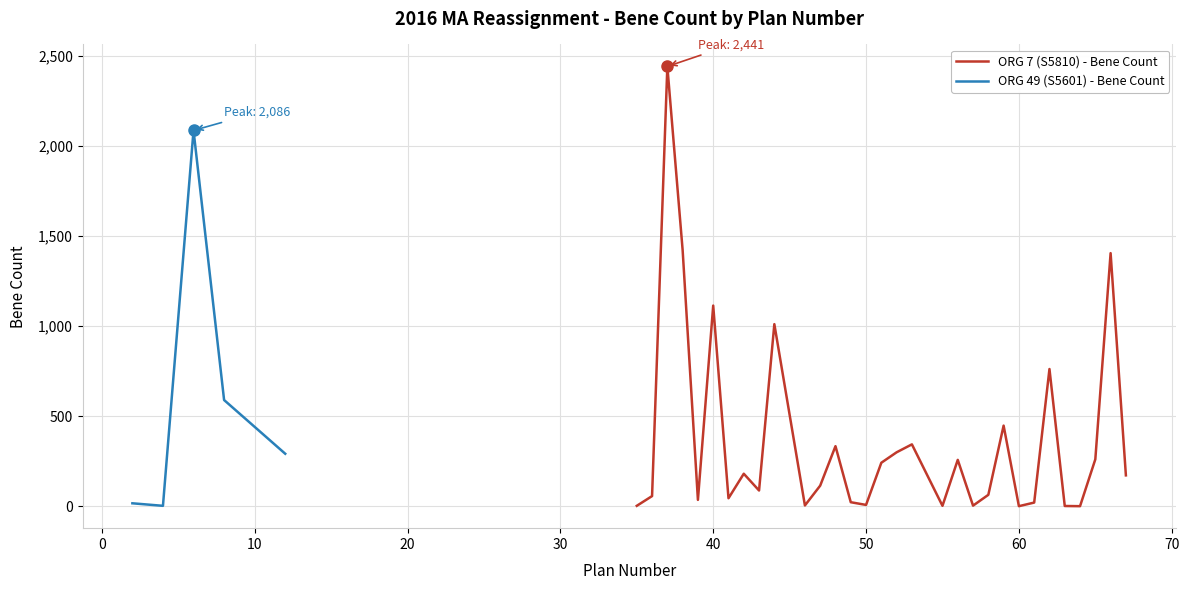

What is the smallest value displayed?

1